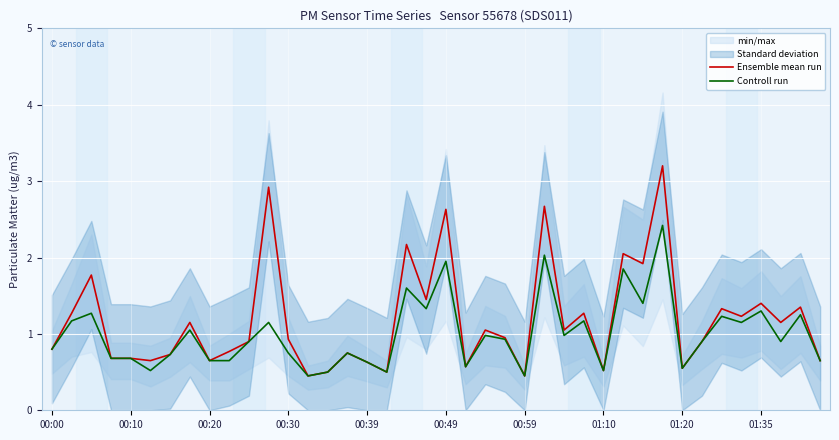

Reading left to right, what are all the values shown in this chart?

Ensemble mean run: 0.8	1.3	1.8	0.7	0.7	0.7	0.7	1.1	0.7	0.8	0.9	2.9	0.9	0.5	0.5	0.8	0.6	0.5	2.2	1.4	2.6	0.6	1.1	0.9	0.5	2.7	1.1	1.3	0.5	2.0	1.9	3.2	0.6	0.9	1.3	1.2	1.4	1.1	1.4	0.7
Controll run: 0.8	1.2	1.3	0.7	0.7	0.5	0.7	1.1	0.7	0.7	0.9	1.1	0.8	0.5	0.5	0.8	0.6	0.5	1.6	1.3	1.9	0.6	1.0	0.9	0.5	2.0	1.0	1.2	0.5	1.9	1.4	2.4	0.6	0.9	1.2	1.1	1.3	0.9	1.2	0.7